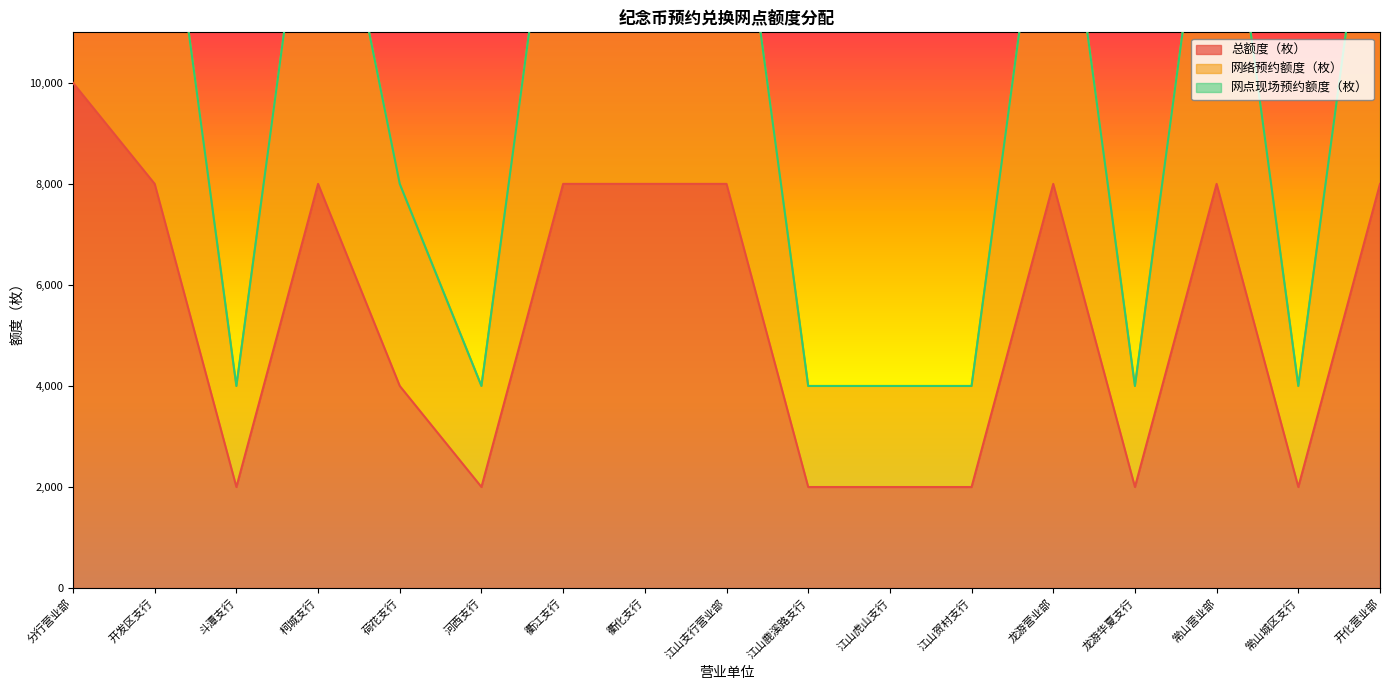

What is the sum of the 总额度（枚） values at 开化营业部 and 江山贺村支行?

10000